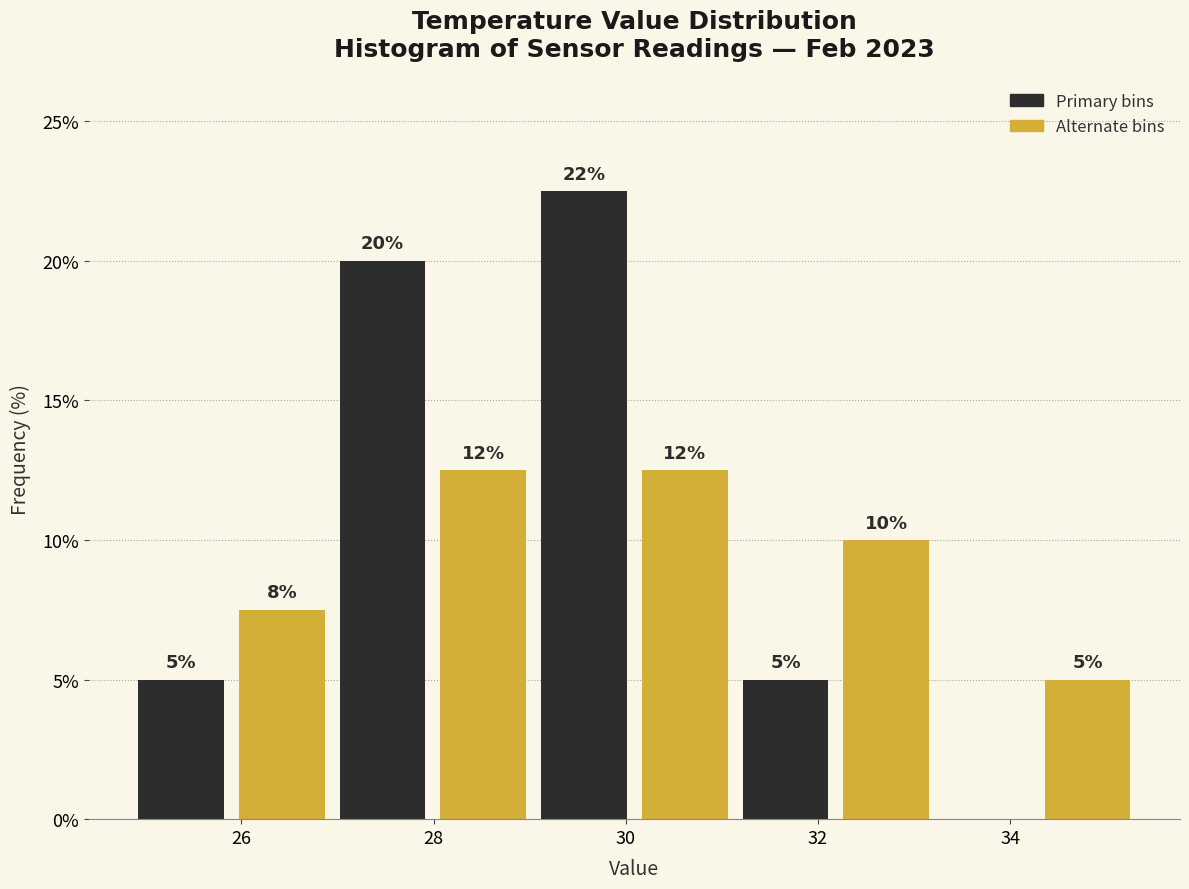

Over which range of the x-axis is the bar tallest?

29.0 to 30.0